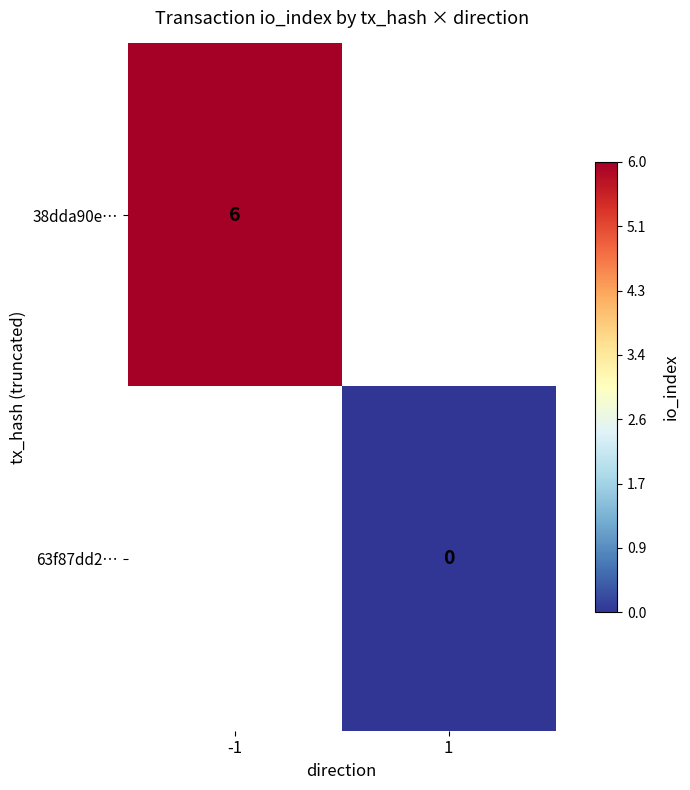

True or false: 38dda90e… has a value of 2 at -1.

False